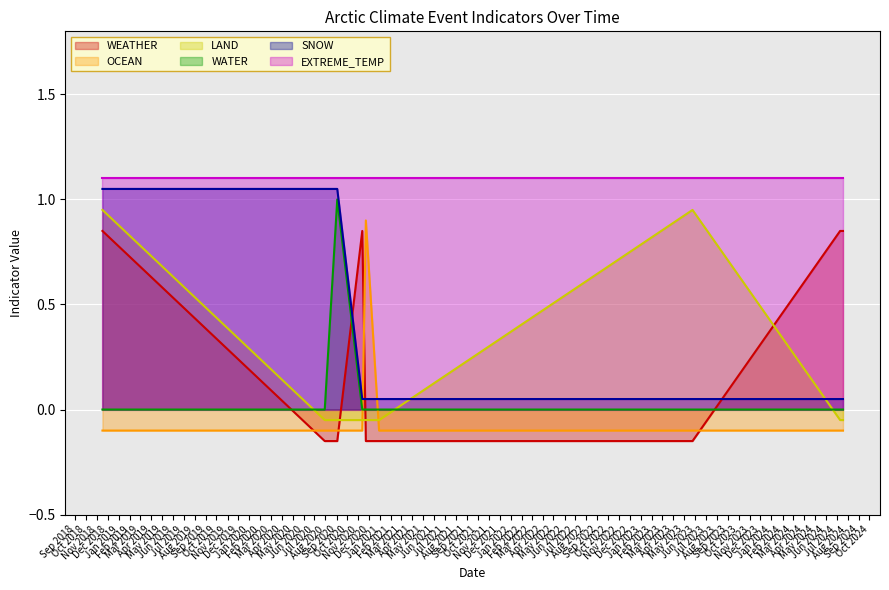

What is the average value of the SNOW series?

0.4